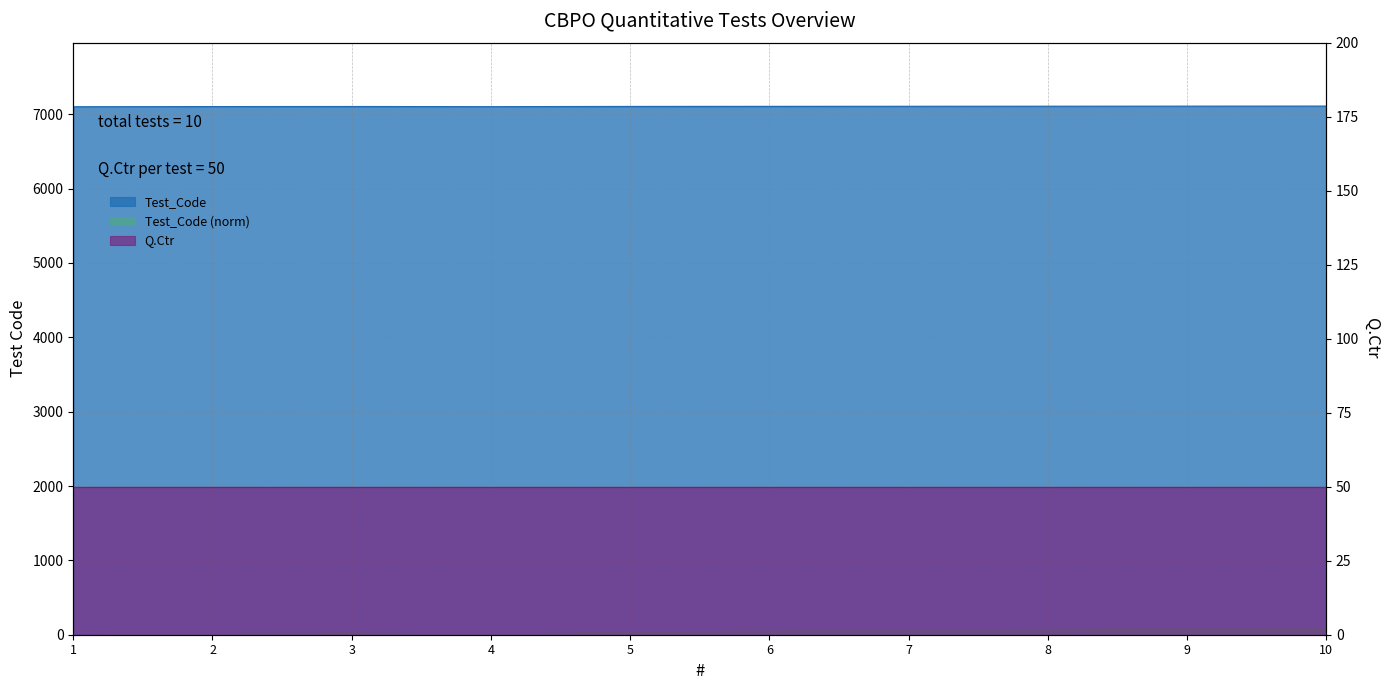

What is the change in value from 2 to 10?

+7